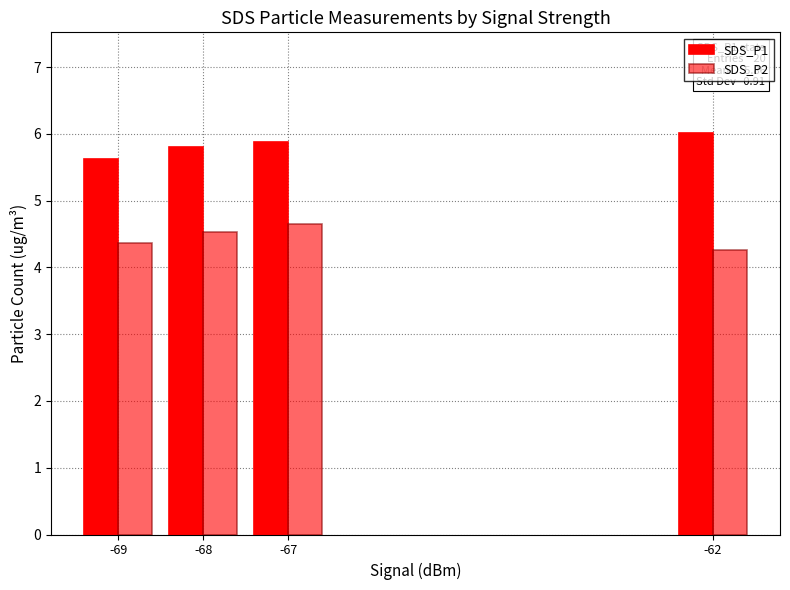

Are the bars horizontal?

No